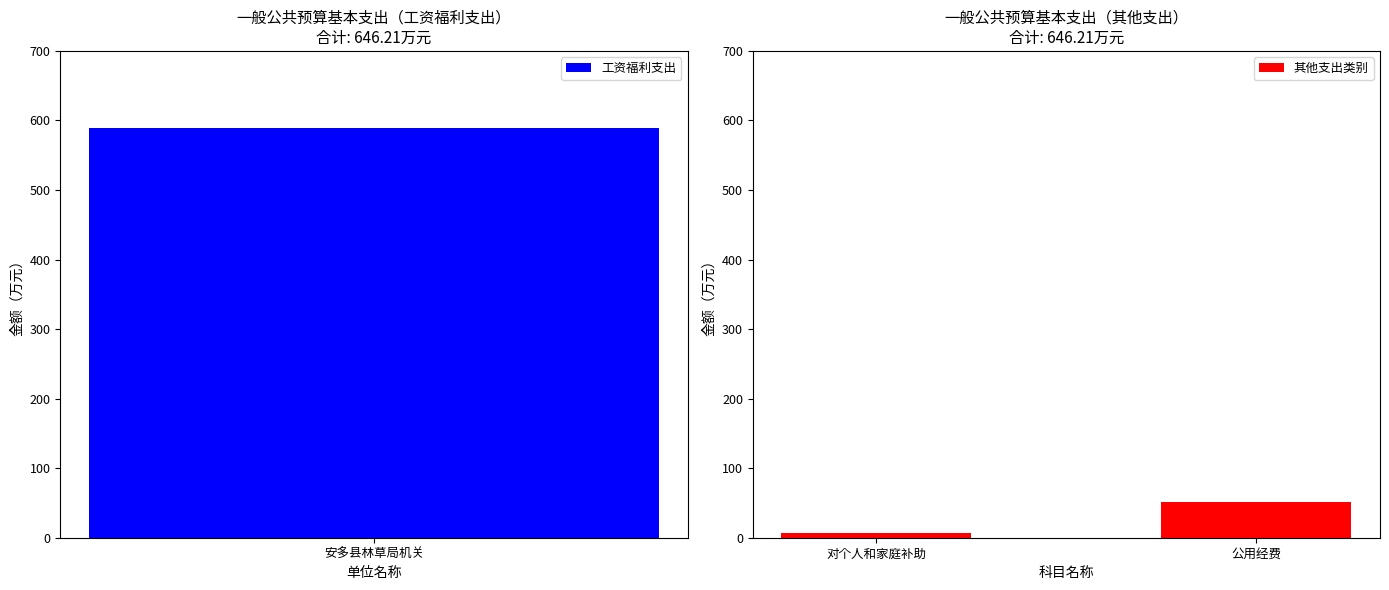

At which label does 其他支出类别 reach its peak?

公用经费